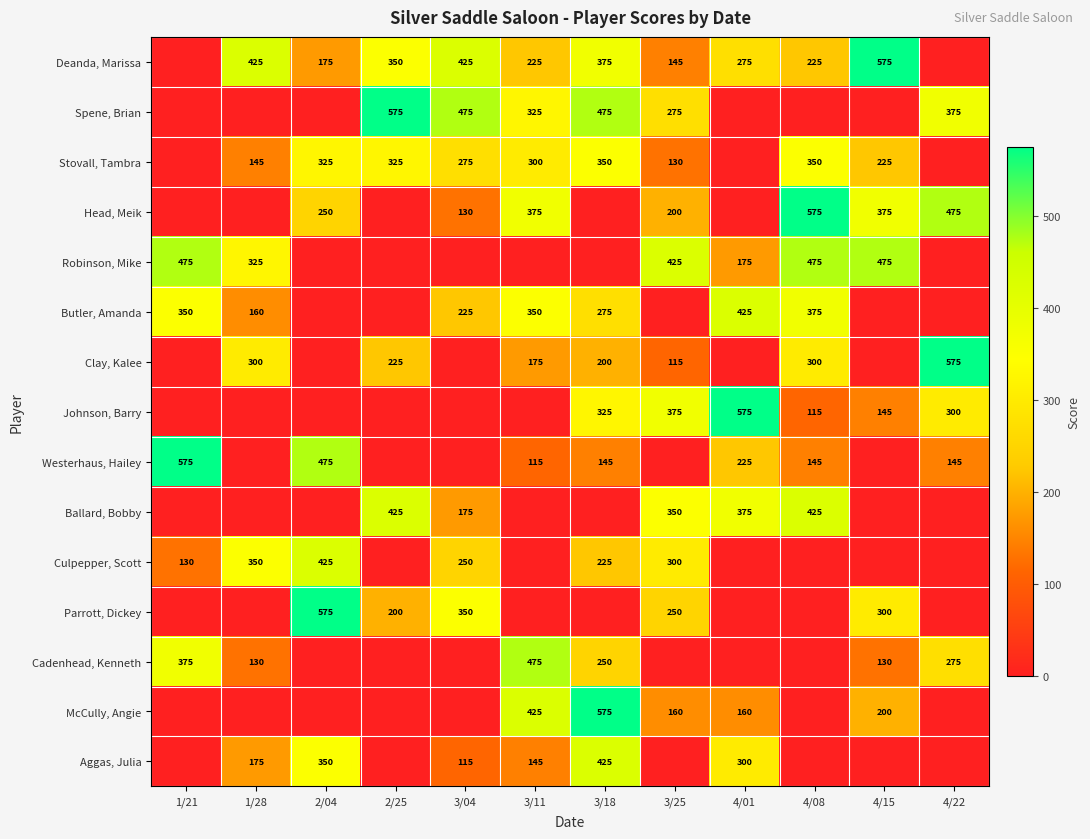

True or false: Stovall, Tambra has a value of 145 at 1/28.

True